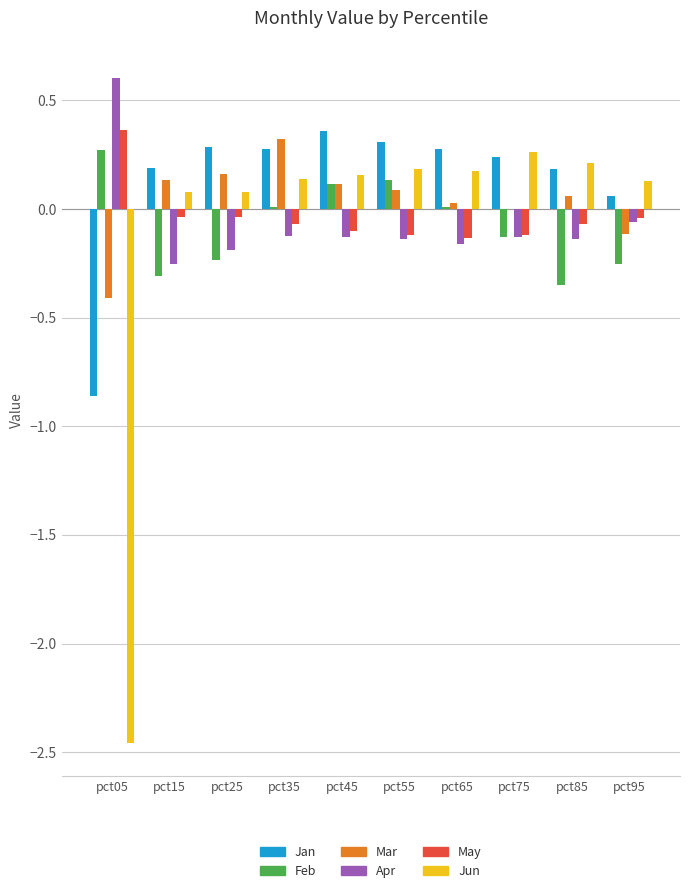

How many categories are shown in the chart?

10